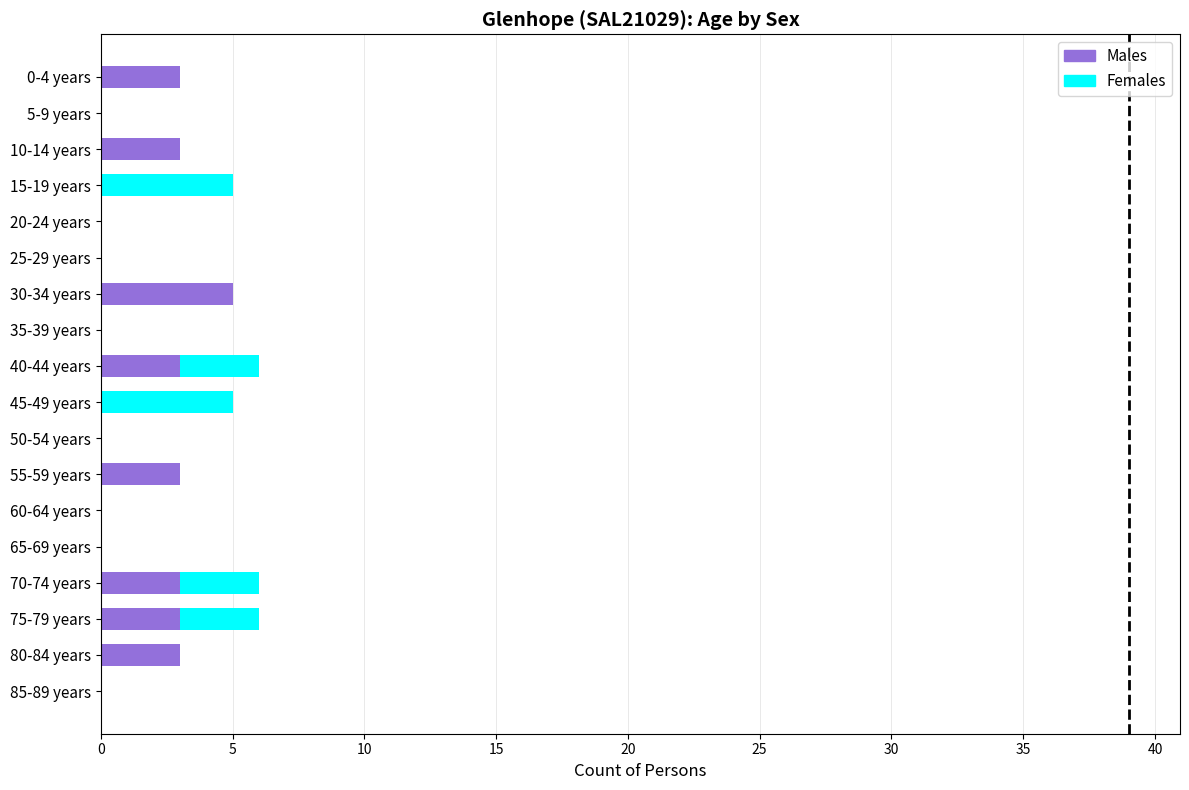

True or false: Males has a value of 0 at 5-9 years.

True